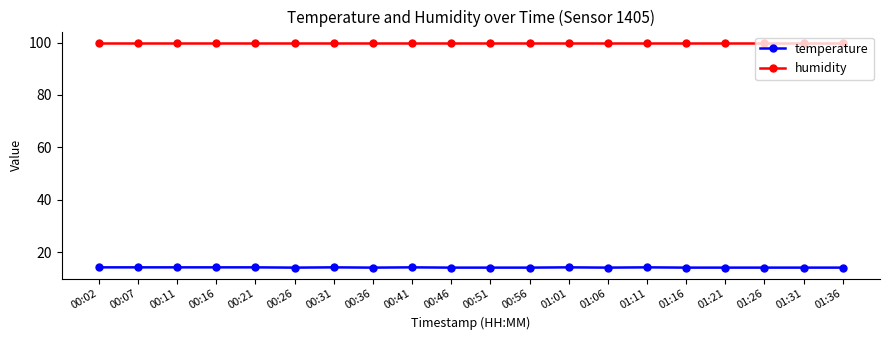

True or false: temperature and humidity intersect in this chart.

False